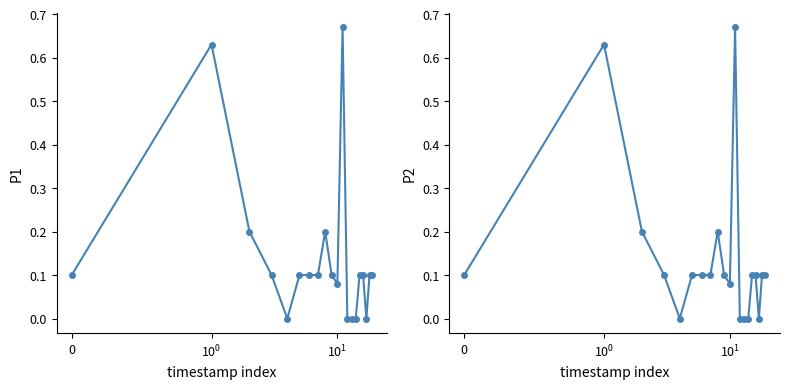

What is the difference between the P2 values at 15 and 13?

0.1